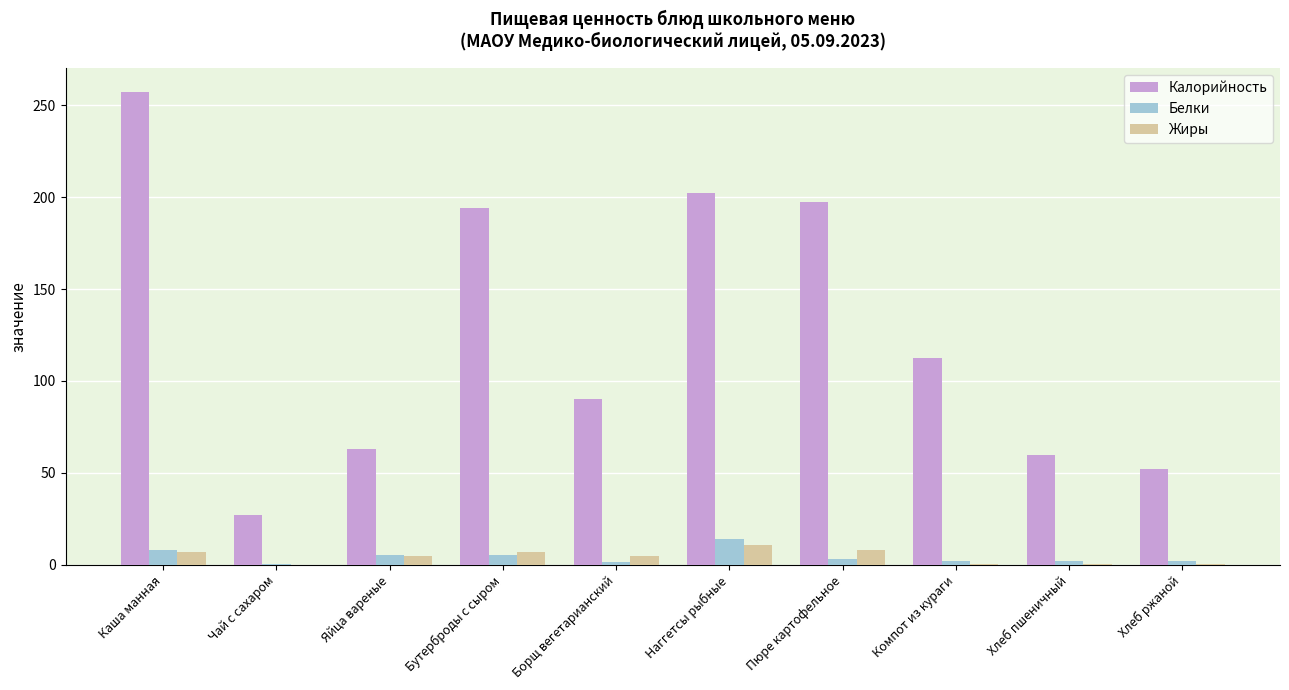

Is it true that Калорийность equals 136.0 at Наггетсы рыбные?

False